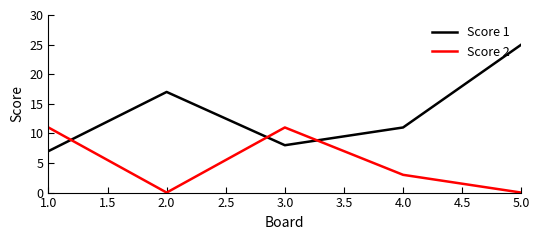

What position from the left is 2.0?

2